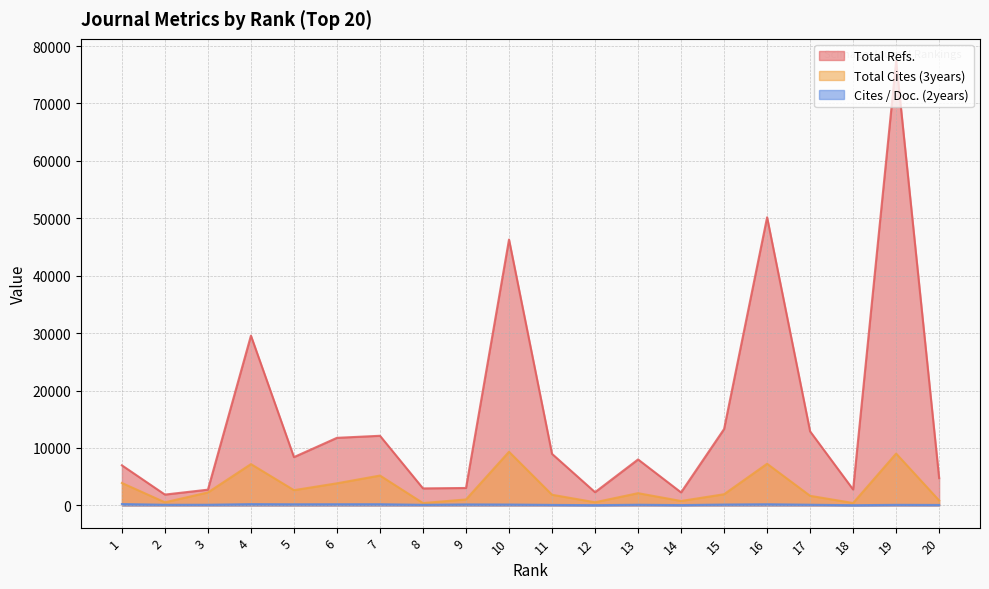

True or false: Total Cites (3years) and Cites / Doc. (2years) intersect in this chart.

False